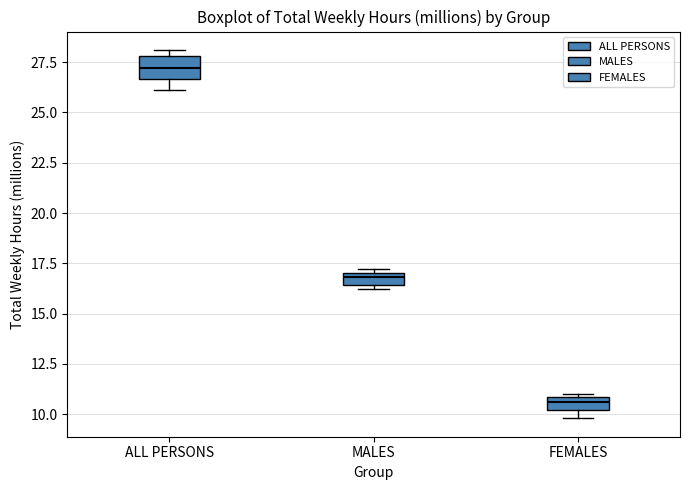

Which box has the lowest median line?

FEMALES